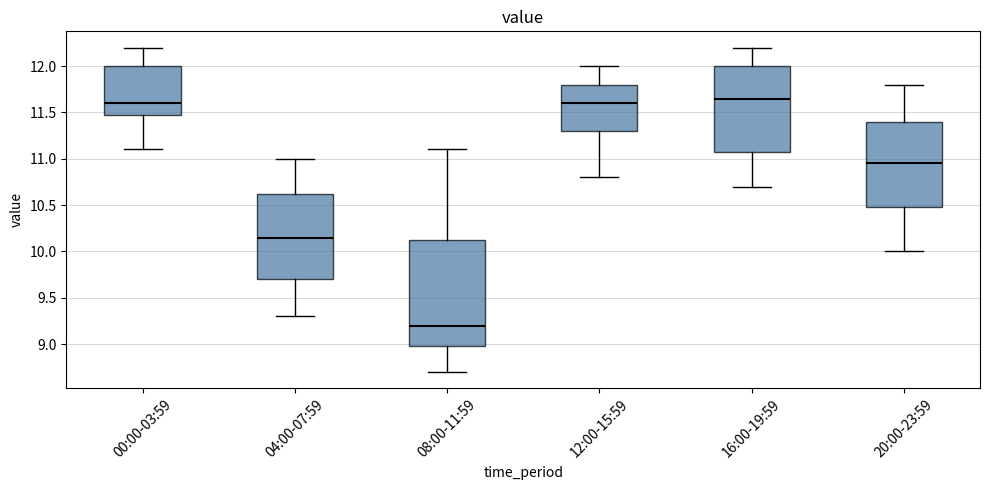

Where does the lower whisker of the box for 16:00-19:59 end on the y-axis? The values are not printed on the chart, so give them approximately, as read against the axis.

10.70